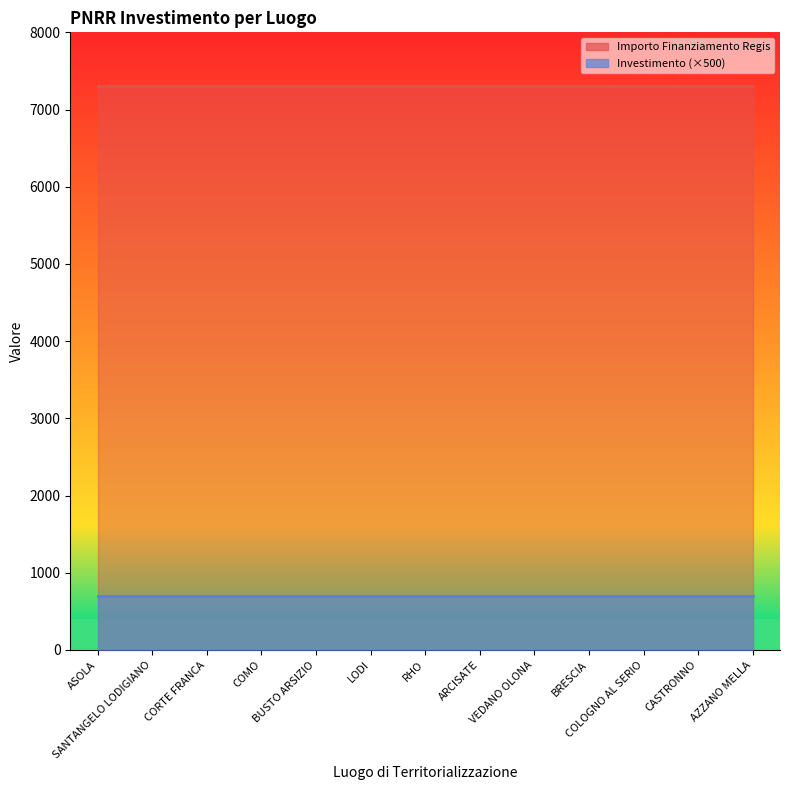

True or false: Investimento and Importo Finanziamento Regis intersect in this chart.

False